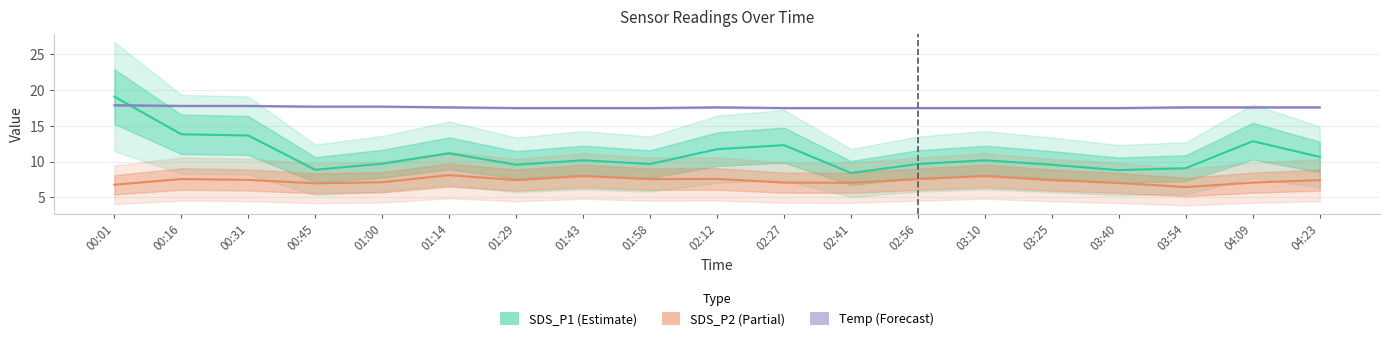

How many series are shown in this chart?

3